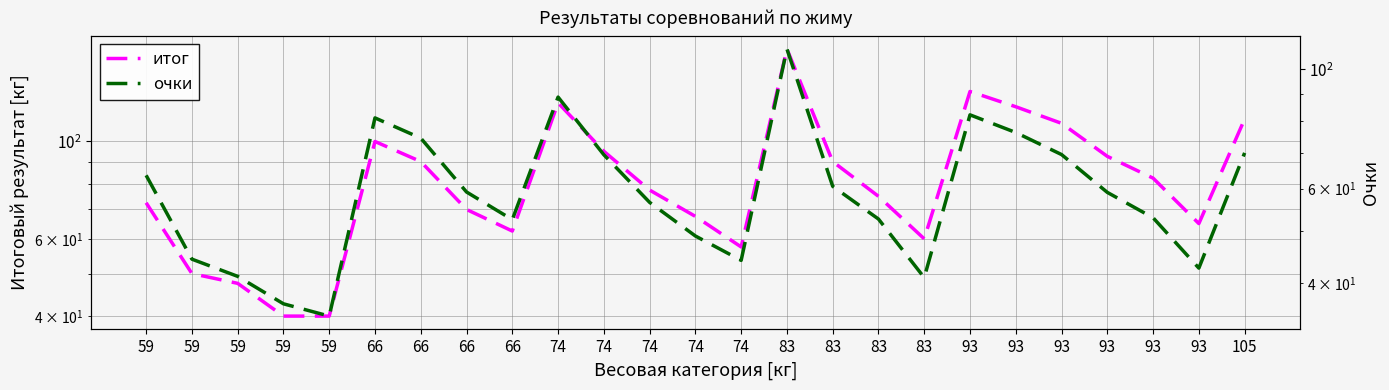

Where is the first local minimum for очки?

59